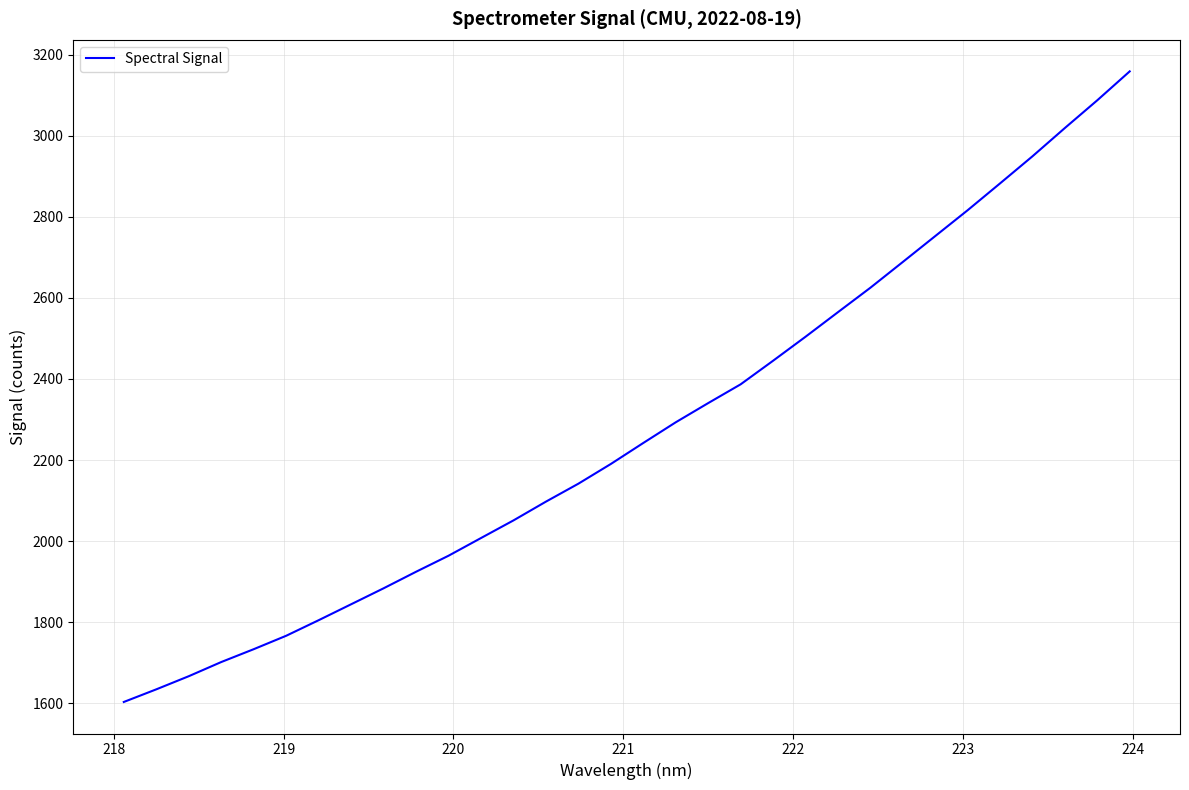

True or false: the data has more than 1 interior local peaks.

False